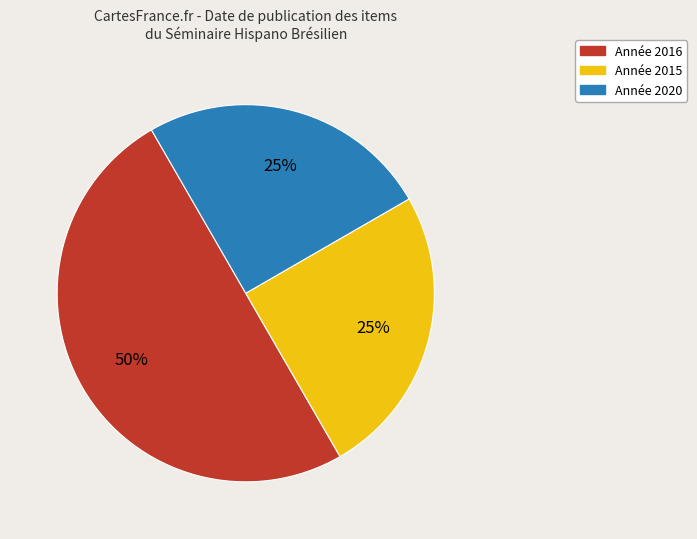

To the nearest percent, what is the difference between the largest and smallest slice percentages?

25%